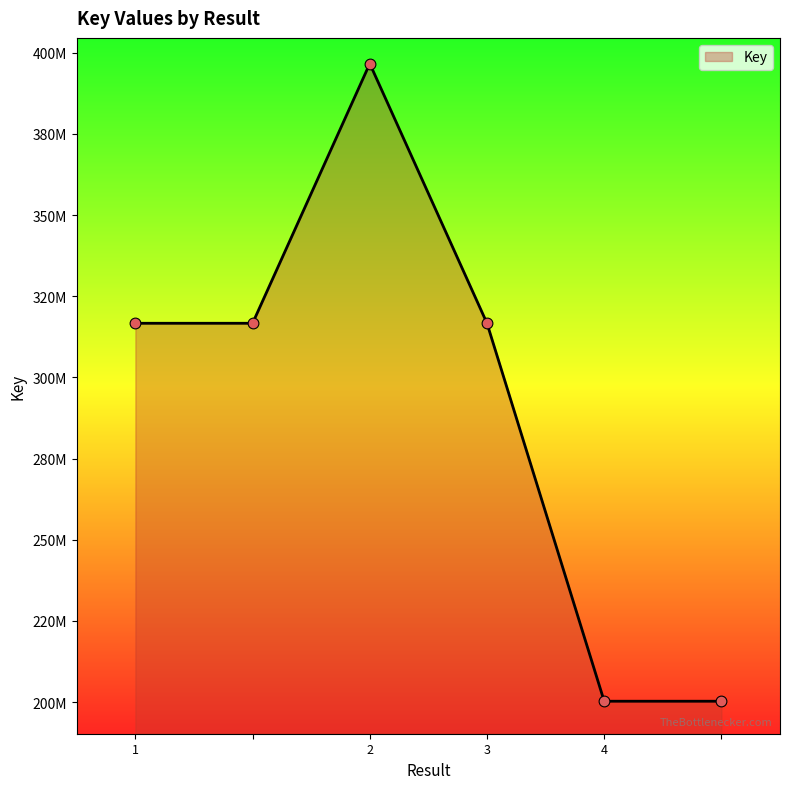

Is this an area chart (filled region under the line)?

Yes